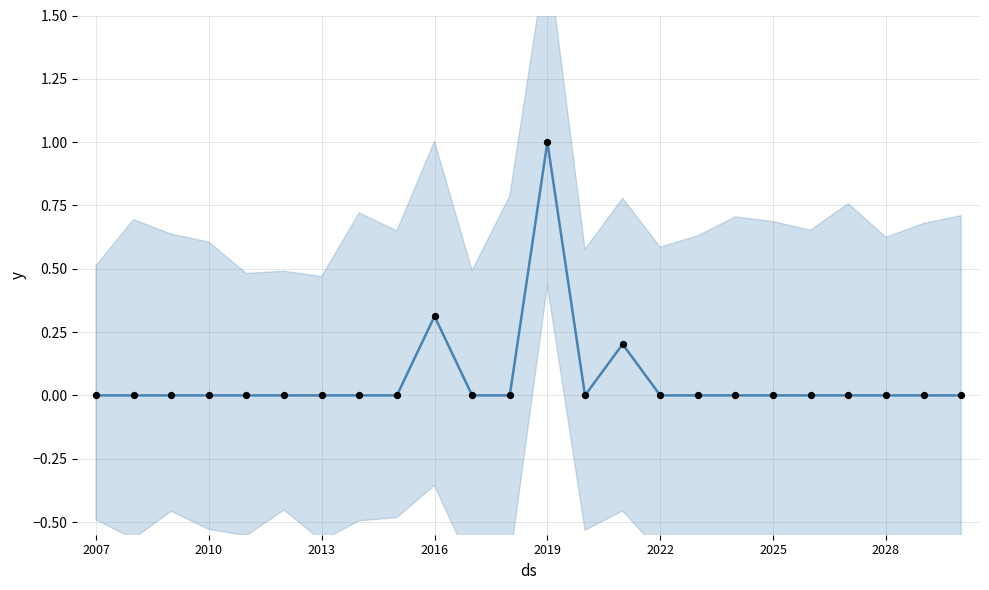

Which series reaches the maximum Y coordinate?

Budgeted Amount (normalized)